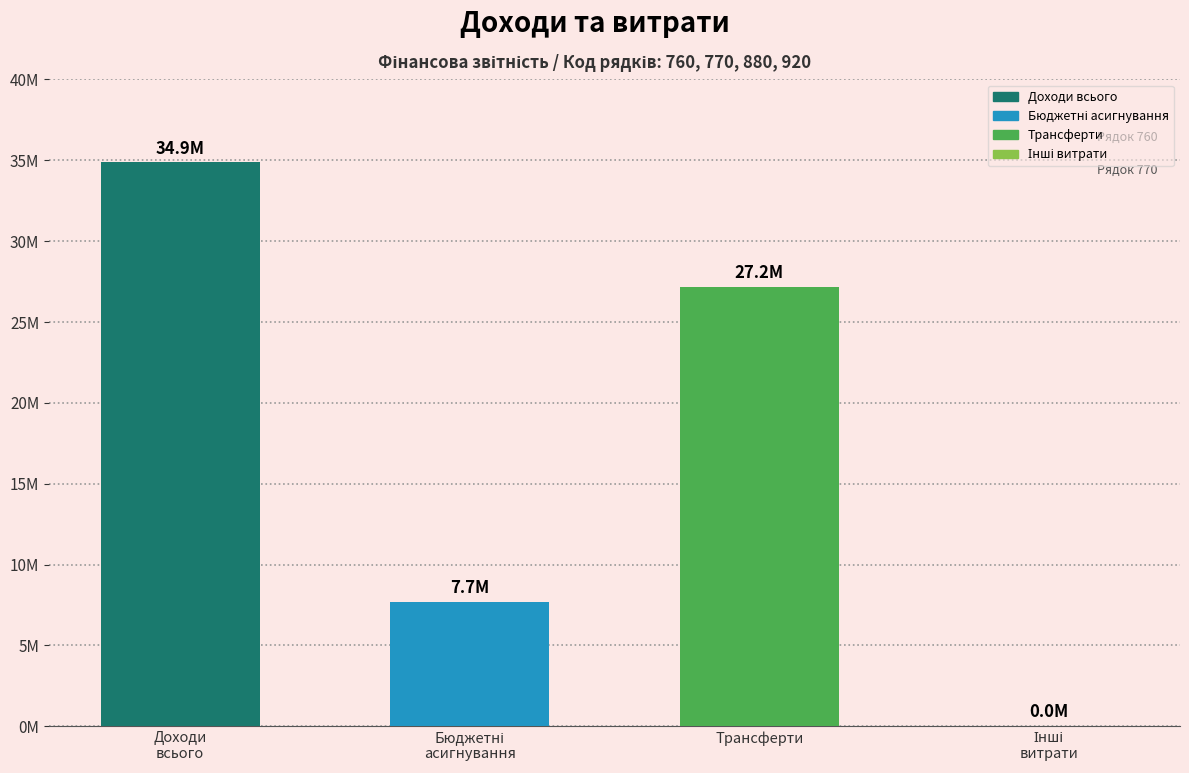

At which category does the chart reach its minimum across all series?

Інші витрати